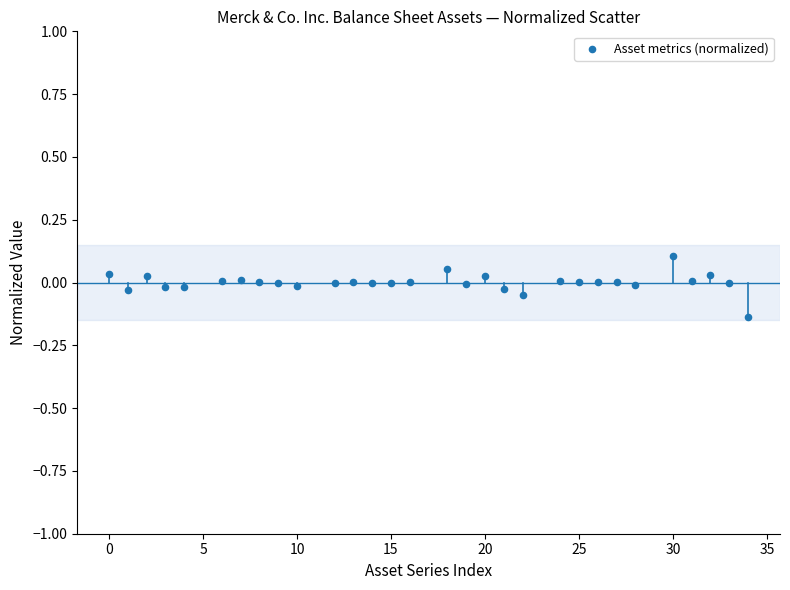

What is the range of X values (max minus min)?

34.0